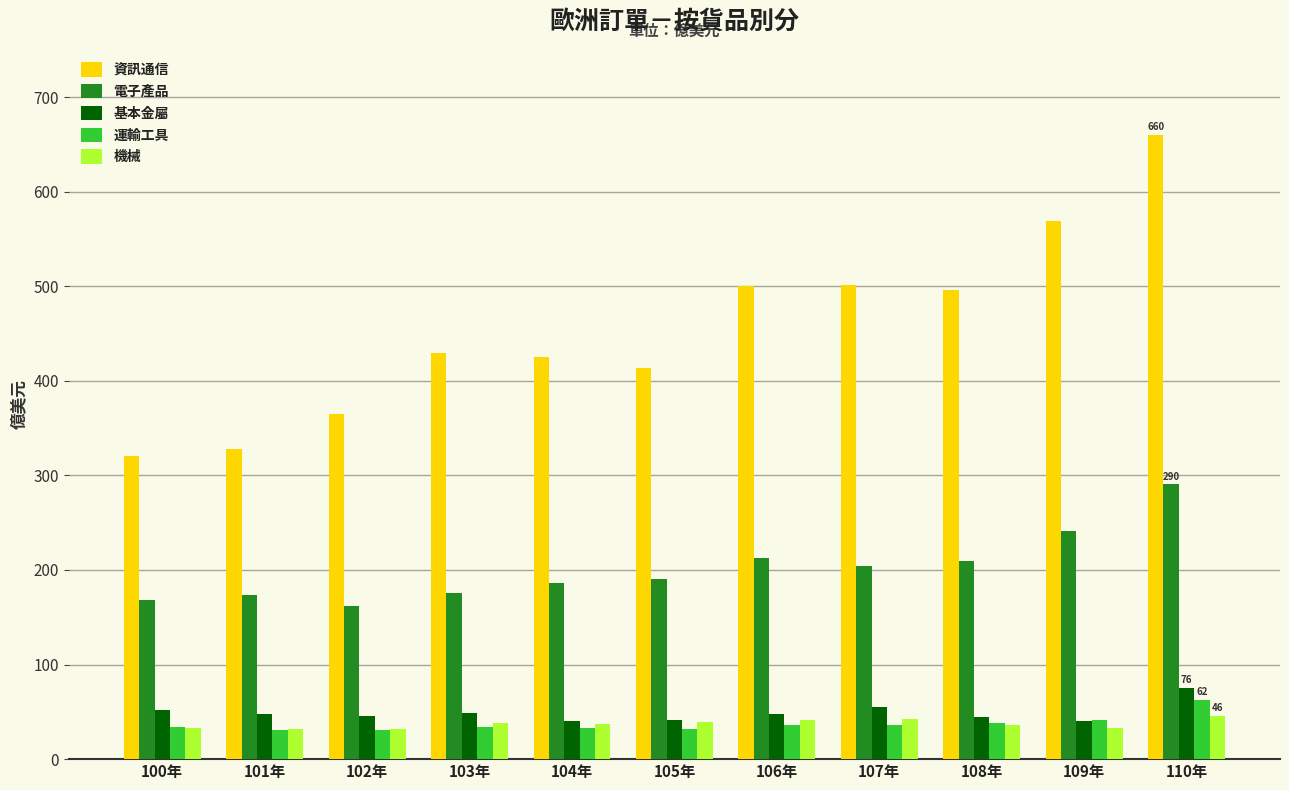

At how many categories does at least one series exceed 299?

11